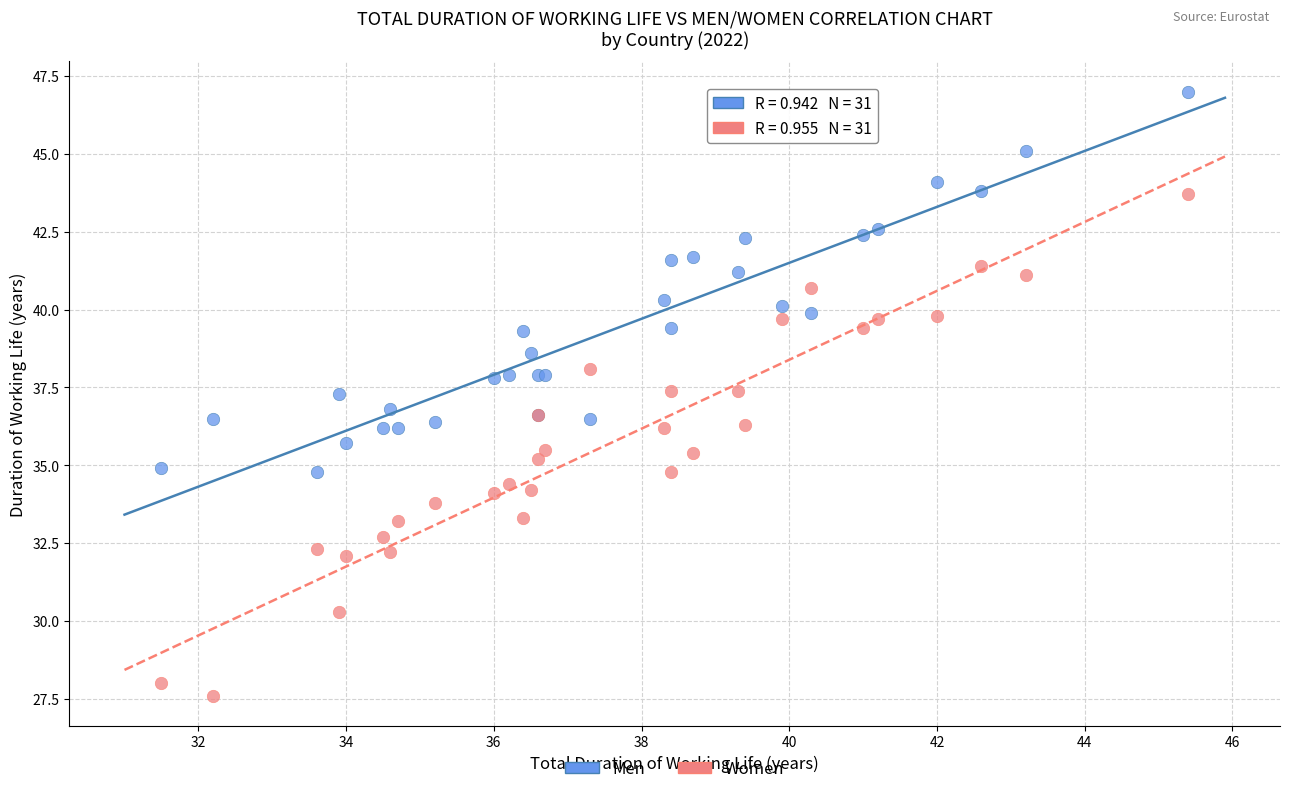

Which series reaches the minimum Y coordinate?

Women